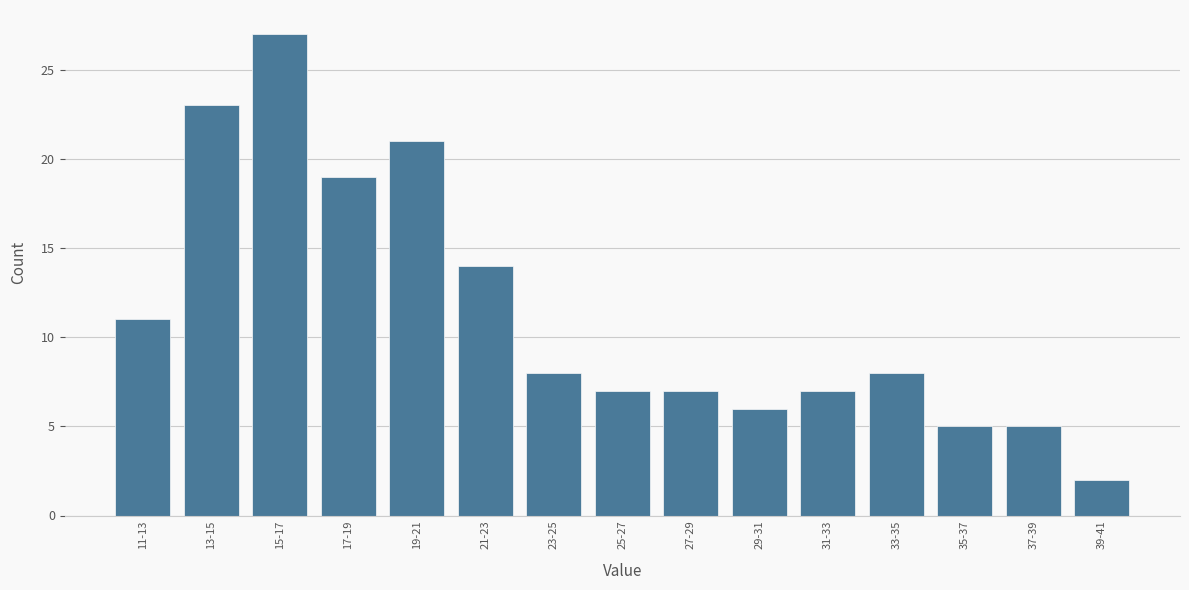

Reading left to right, what are all the values shown in this chart?

11-13=11	13-15=23	15-17=27	17-19=19	19-21=21	21-23=14	23-25=8	25-27=7	27-29=7	29-31=6	31-33=7	33-35=8	35-37=5	37-39=5	39-41=2